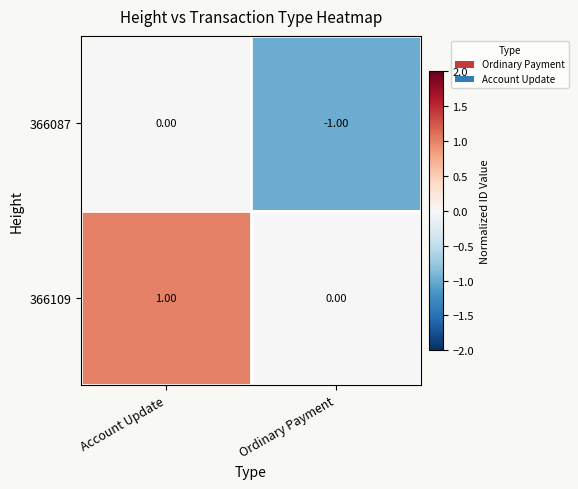

What is the minimum value shown in the chart?

-1